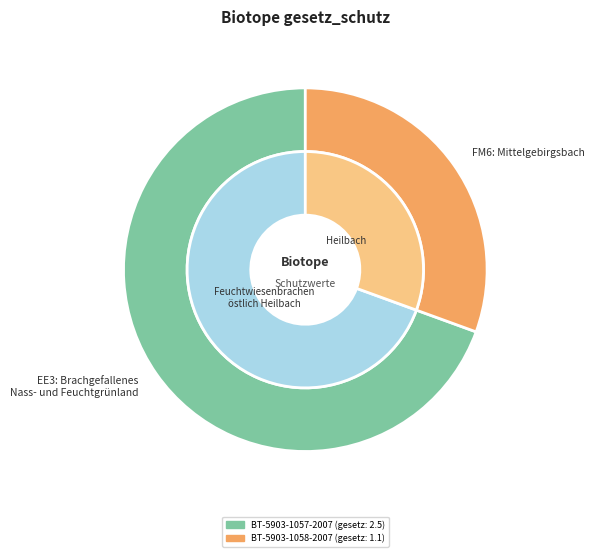

Do BT-5903-1058-2007 and BT-5903-1057-2007 together represent more than half of the pie?

Yes